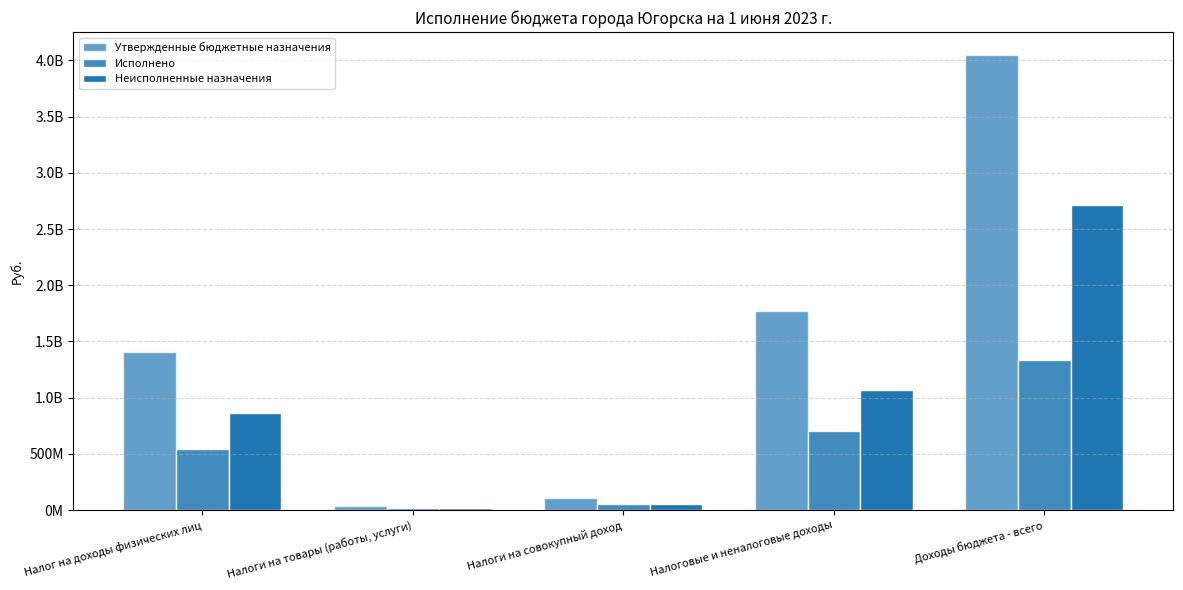

Are the bars horizontal?

No